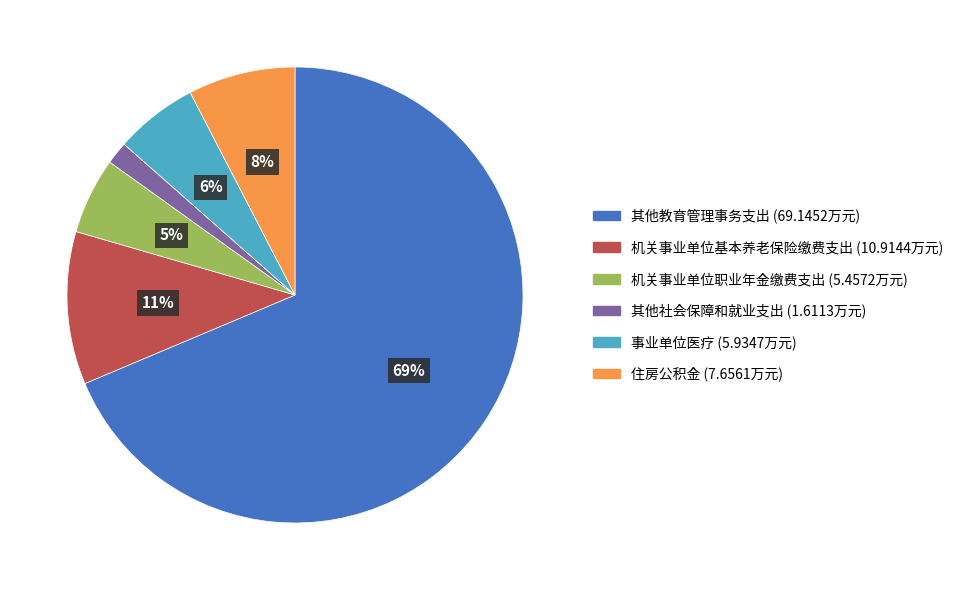

Do 事业单位医疗 and 其他教育管理事务支出 together represent more than half of the pie?

Yes